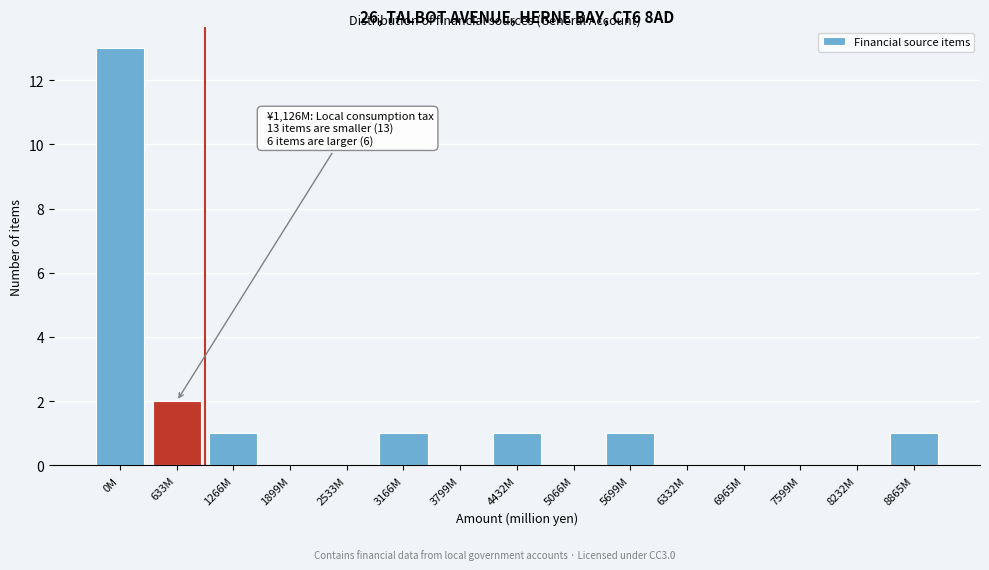

Reading left to right, list all the values displayed in this chart.

0M=13	633M=2	1266M=1	1899M=0	2533M=0	3166M=1	3799M=0	4432M=1	5066M=0	5699M=1	6332M=0	6965M=0	7599M=0	8232M=0	8865M=1